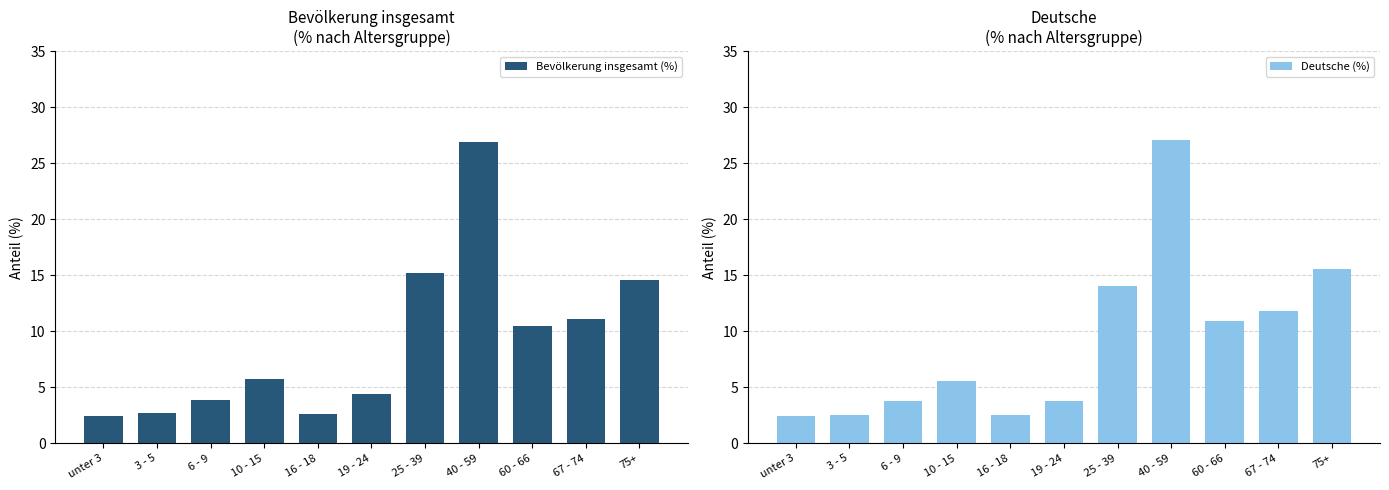

Are the bars horizontal?

No